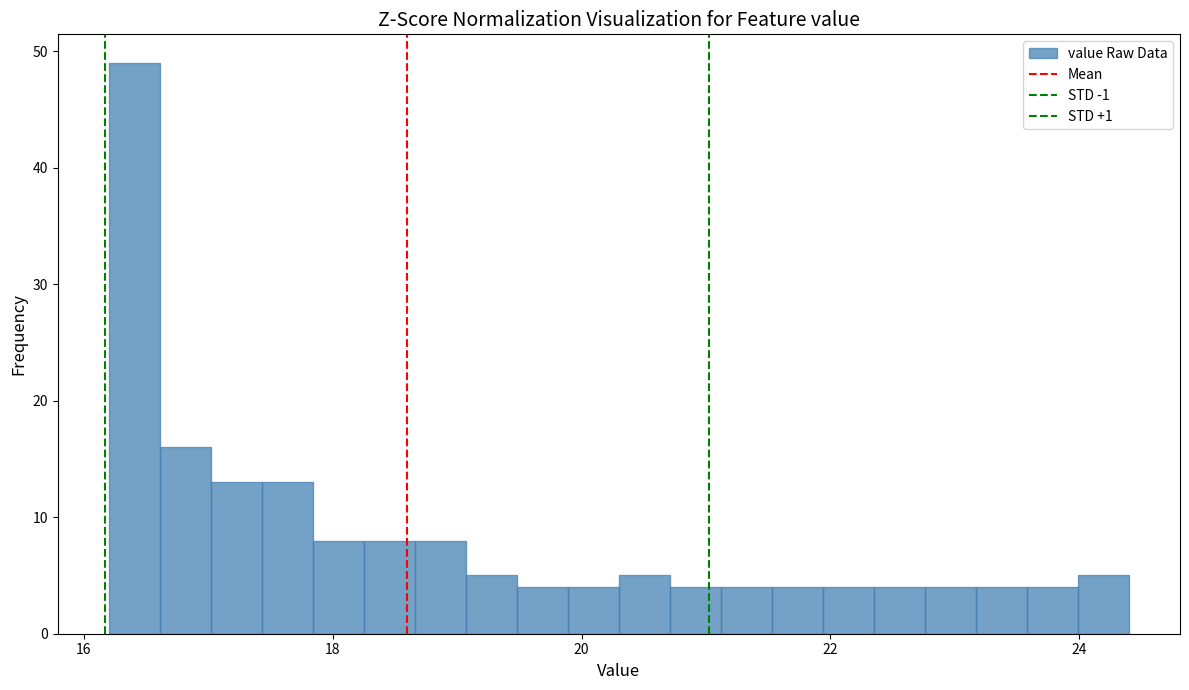

Around what value on the x-axis is the tallest bar? Give the approximate position of its centre, as read against the axis.

16.4